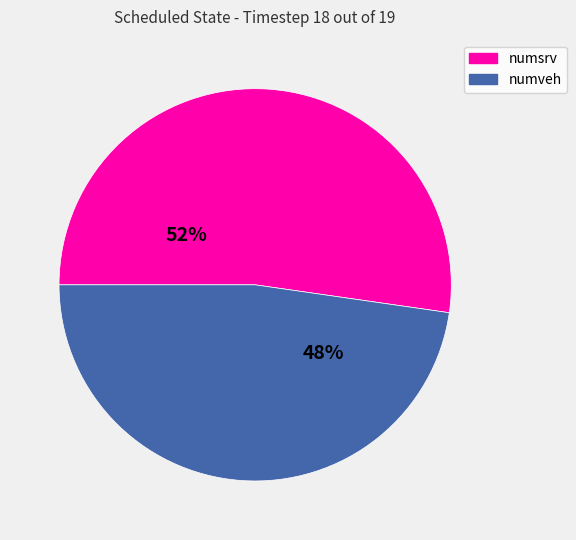

Rank the categories by value from lowest to highest.

numveh, numsrv